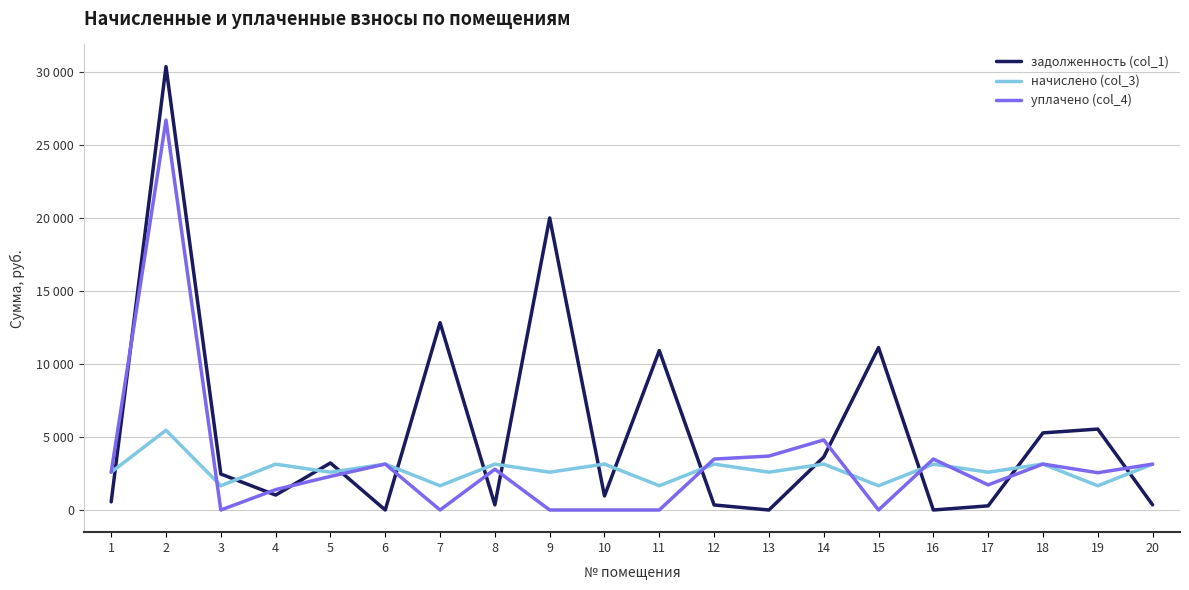

How many values in уплачено (col_4) are above zero?

14